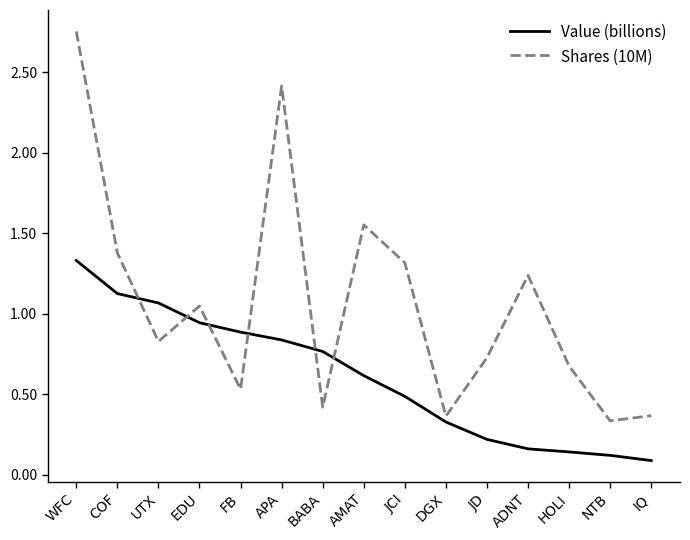

Which category has the highest value in the Value (billions) series?

WFC